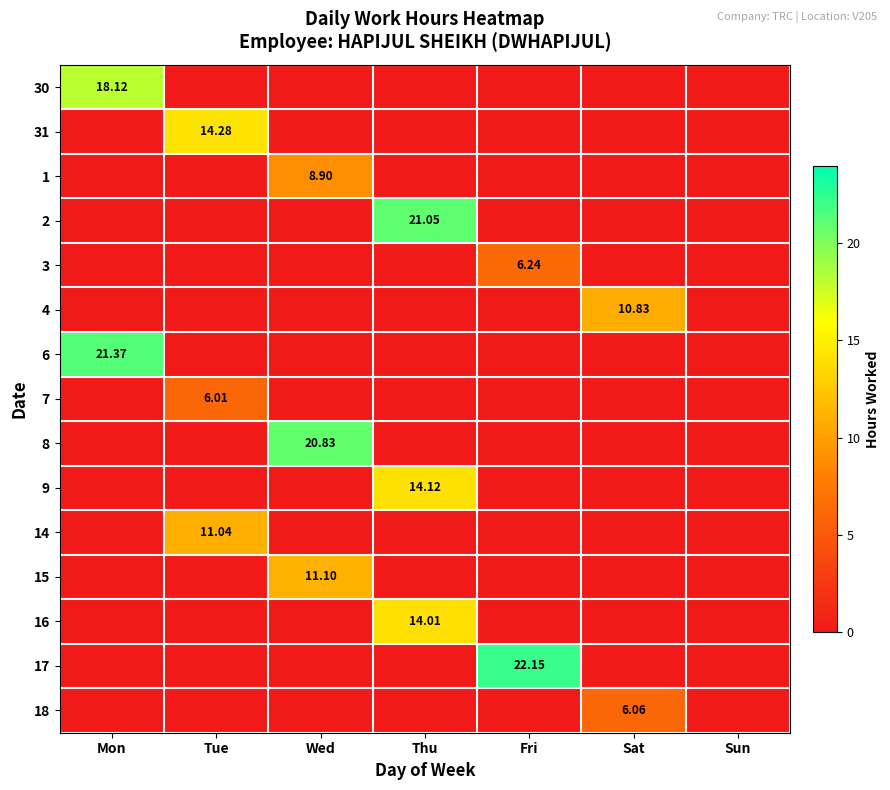

What is the average value of the 16 series?

2.0